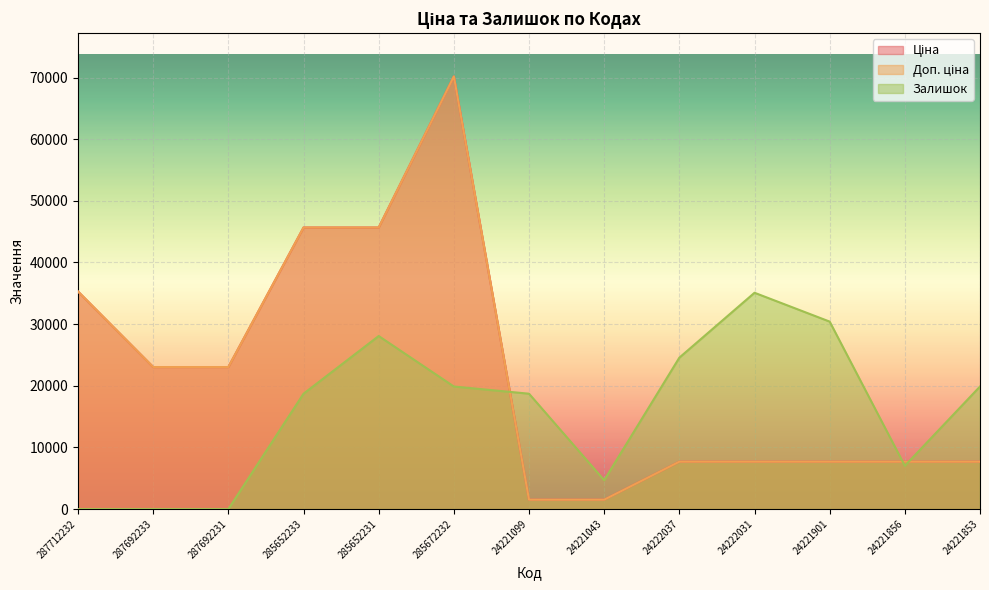

What is the spread (max minus min) of values at 285652233?

26957.5